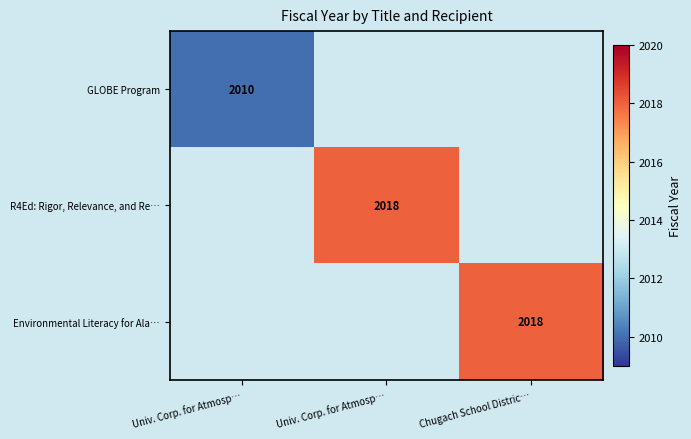

The Environmental Literacy for Ala… series shows 0 at Univ. Corp. for Atmosp…. True or false?

True